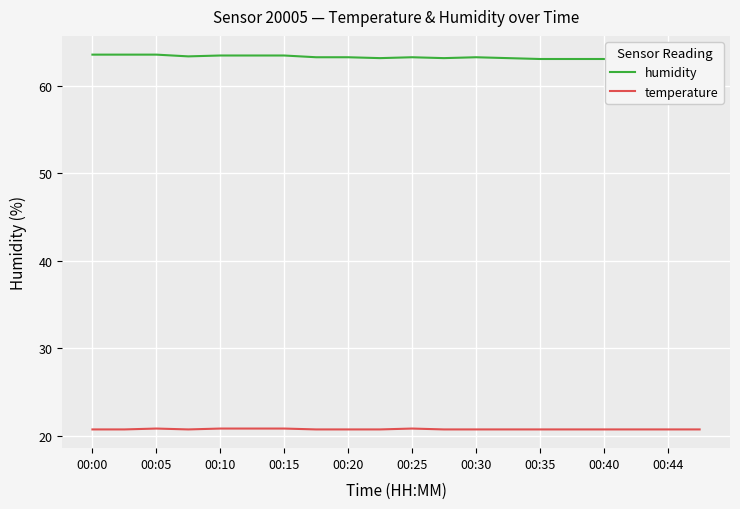

True or false: humidity and temperature intersect in this chart.

False